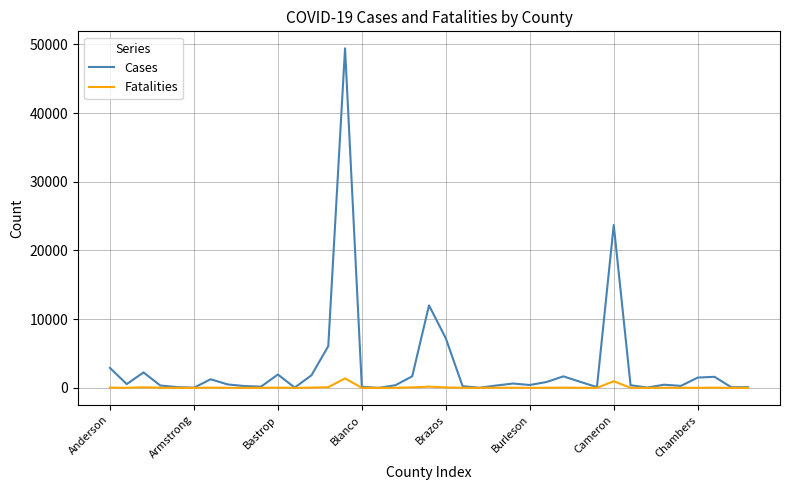

How many lines are shown in the chart?

2